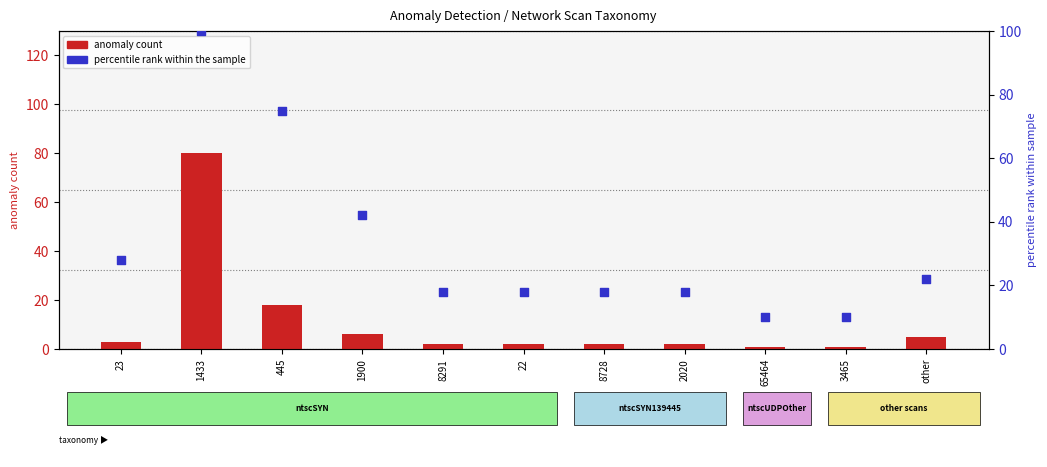

At which category is the sum across all series the highest?

1433